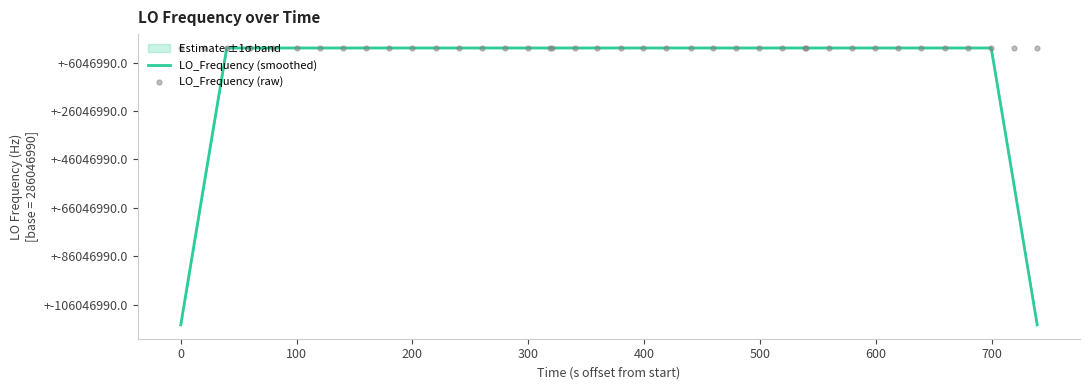

Which series contains the lowest Y value?

LO_Frequency (smoothed)